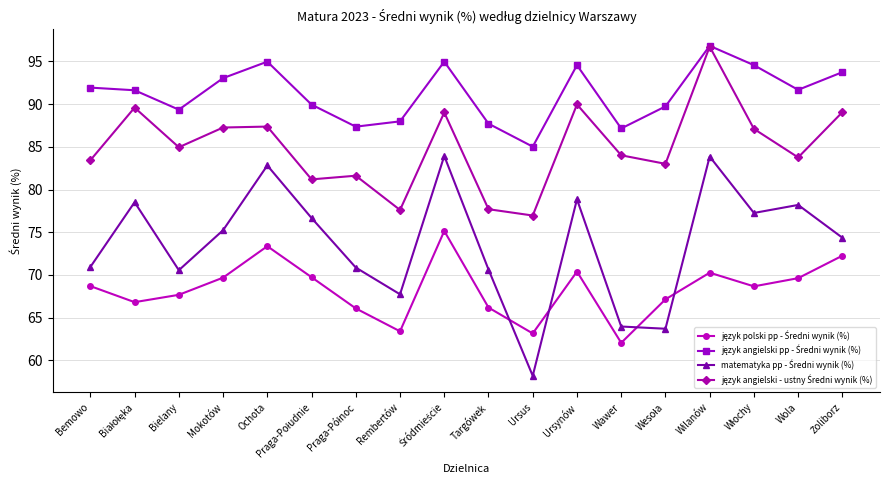

What position from the right is Mokotów?

15